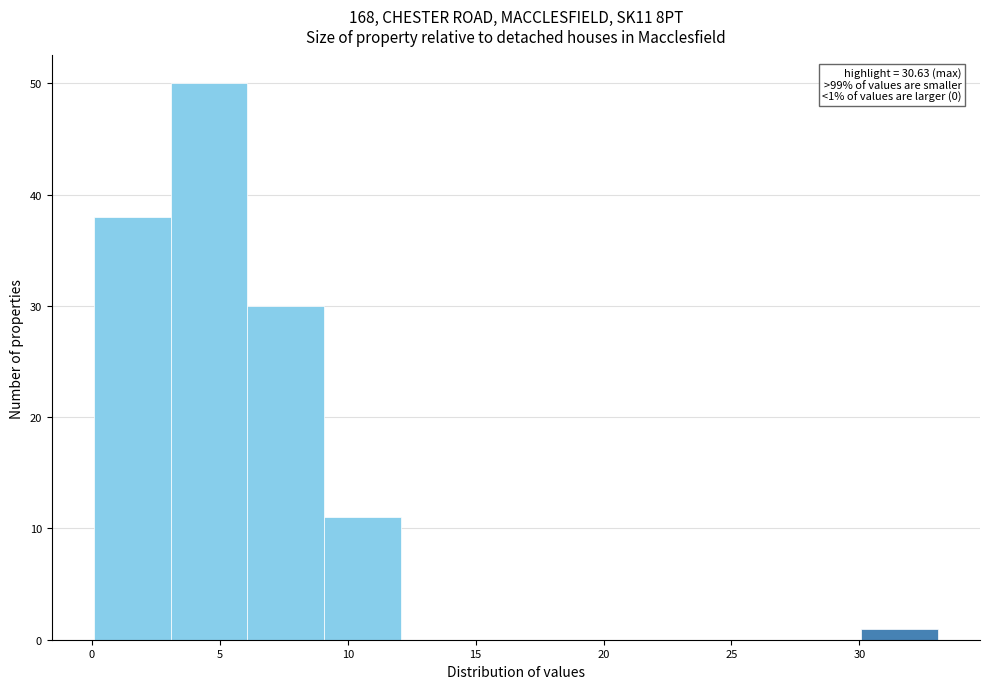

Over which range of the x-axis is the bar tallest?

3 to 6